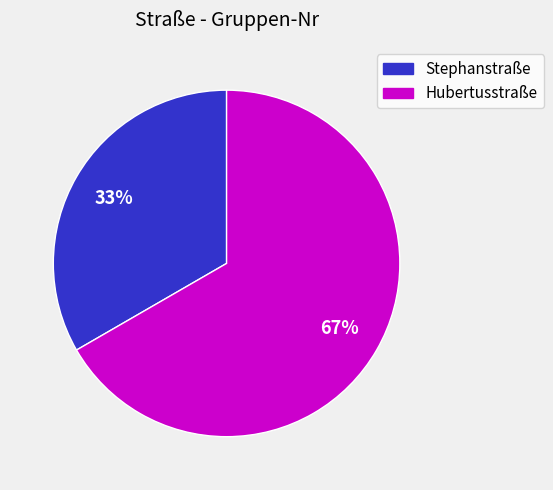

Rank the categories by value from lowest to highest.

Stephanstraße, Hubertusstraße